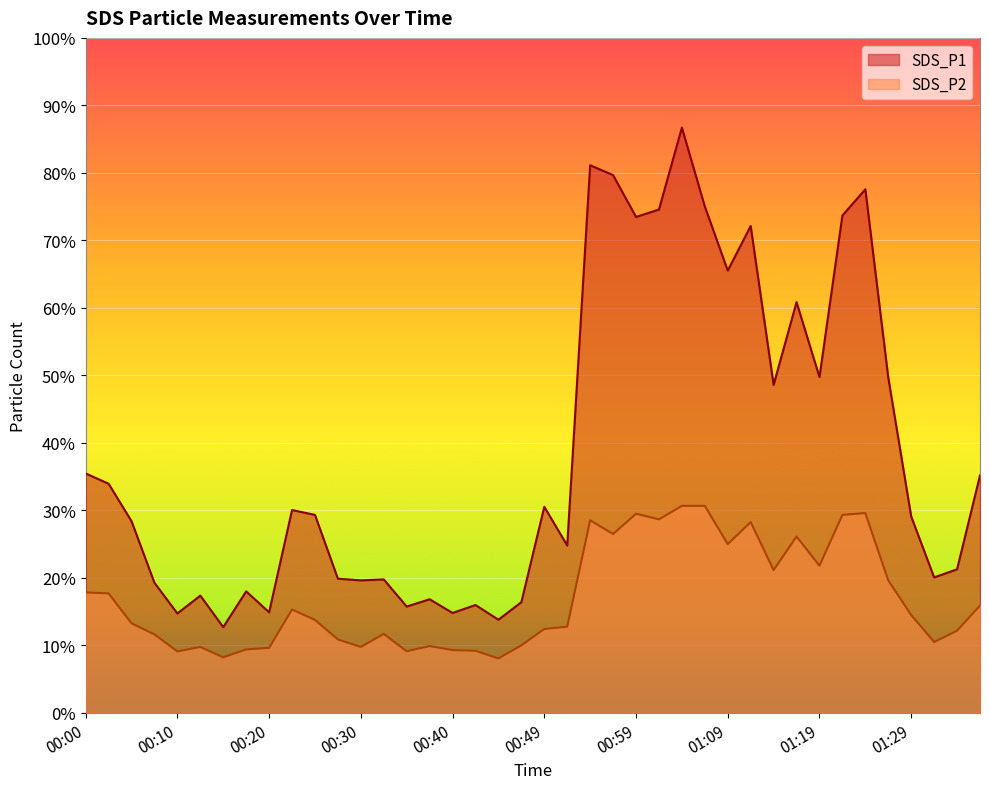

Read the SDS_P1 value at 01:12.

72.1